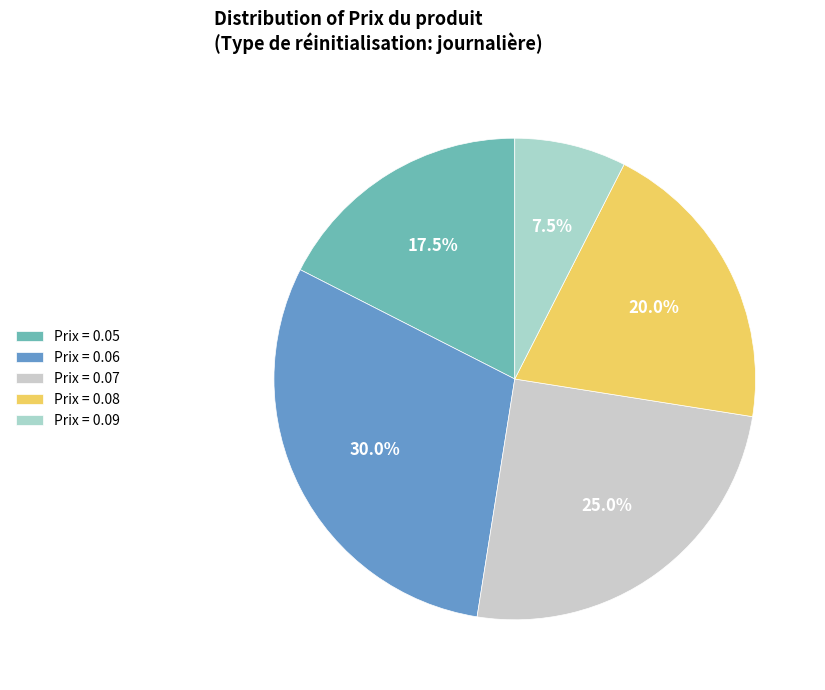

How many slices are in this pie chart?

5